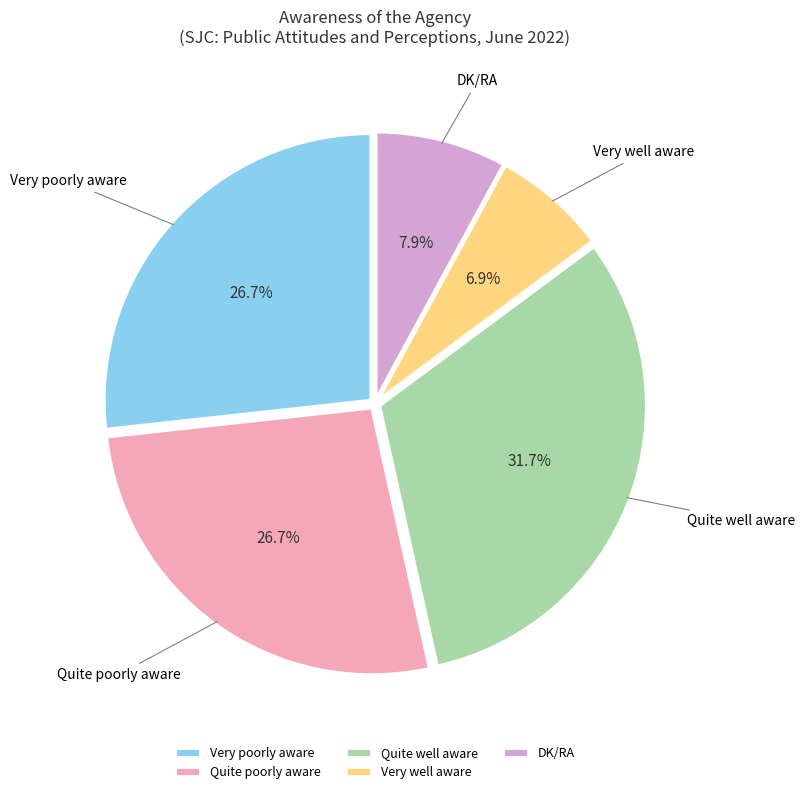

Is the sum of Quite well aware and DK/RA greater than half?

No